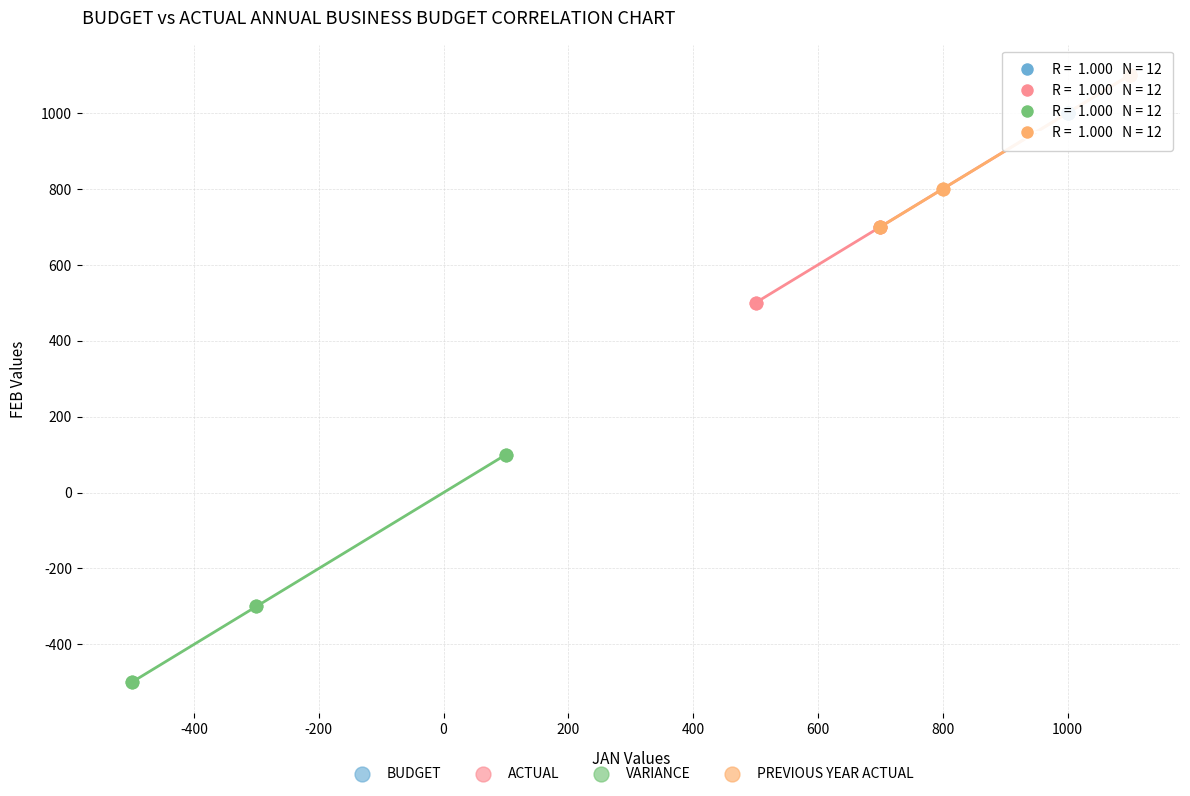

Which series contains the lowest Y value?

VARIANCE